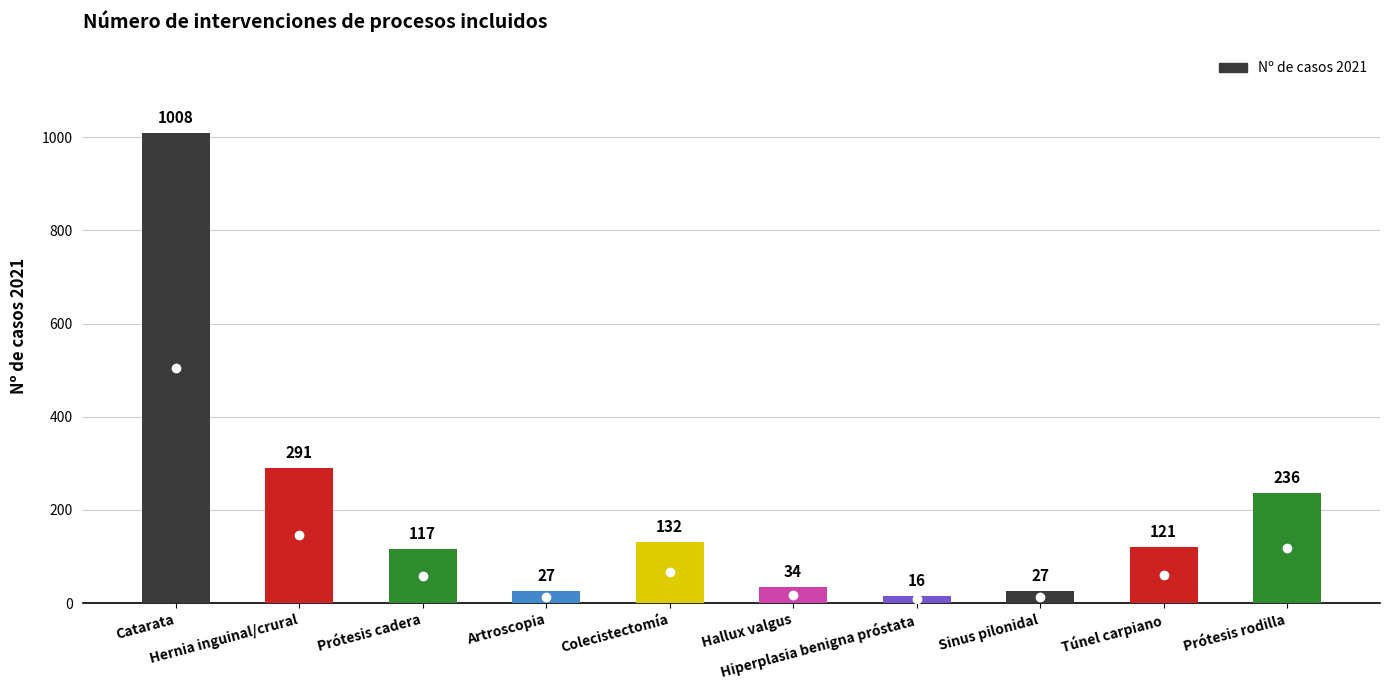

What is the difference between the second highest and second lowest values?

264